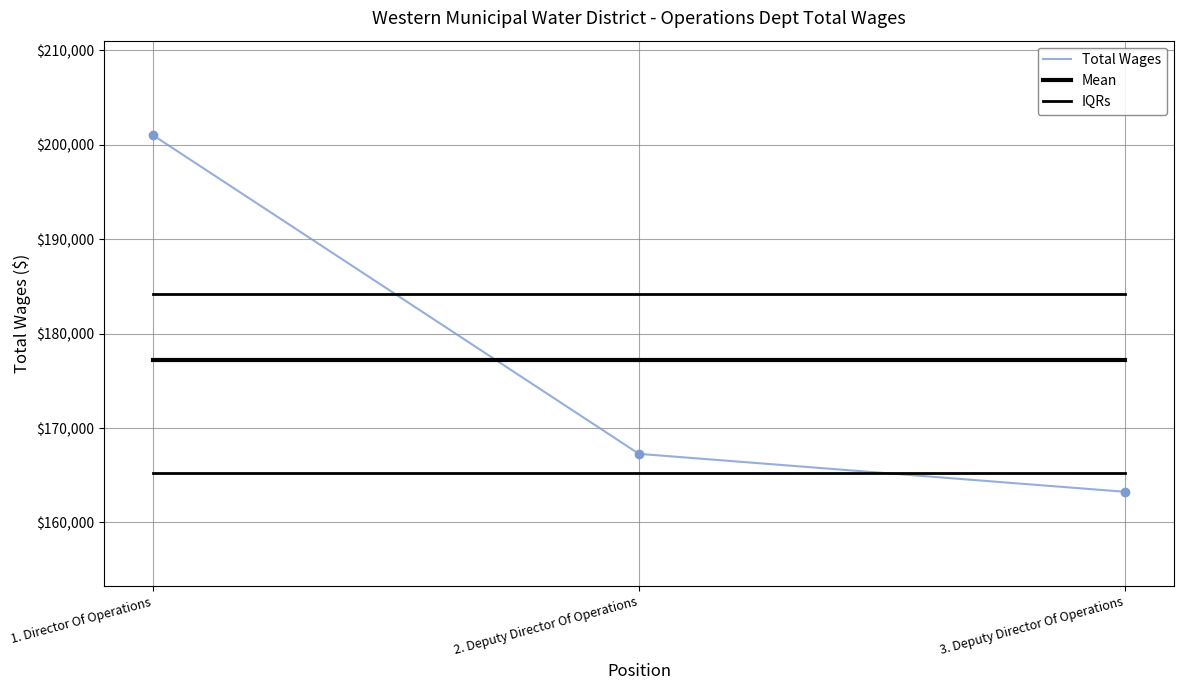

Is it true that Mean equals 177184.7 at 3. Deputy Director Of Operations?

True